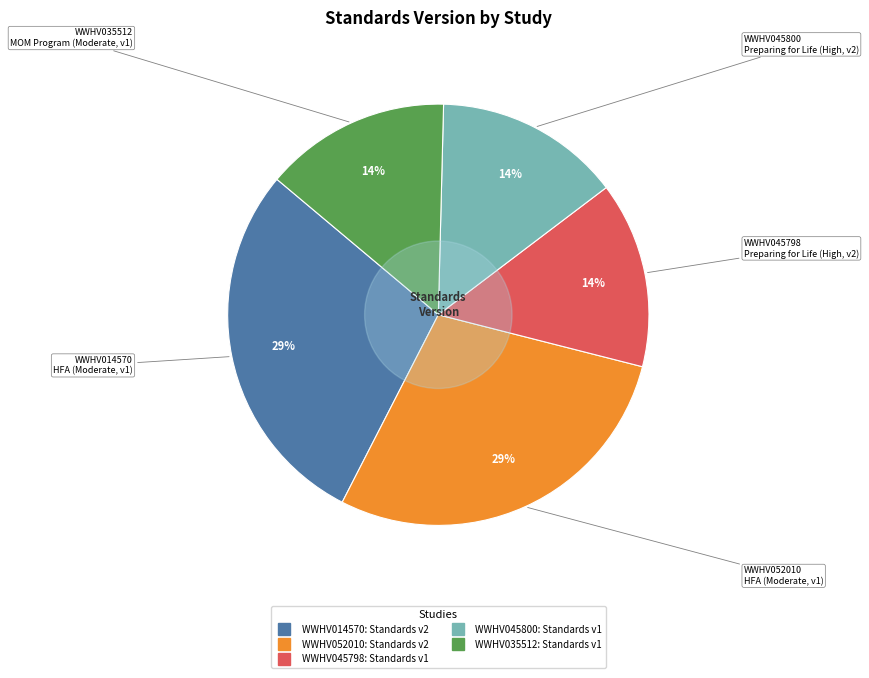

Is it true that WWHV014570 is 44% of the pie?

False